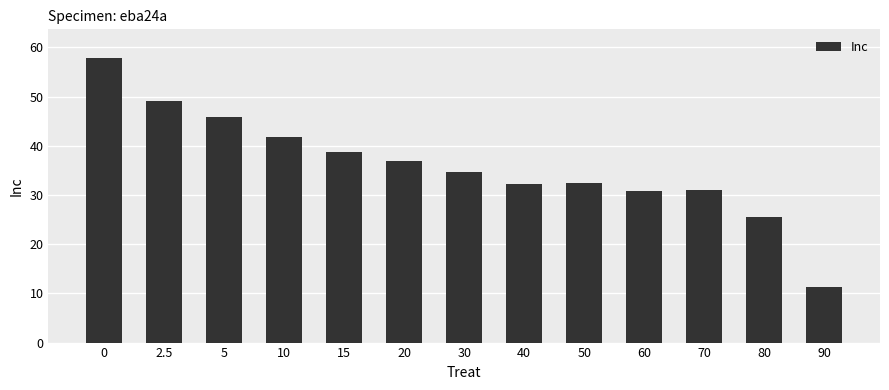

What is the approximate value at 90?

11.3